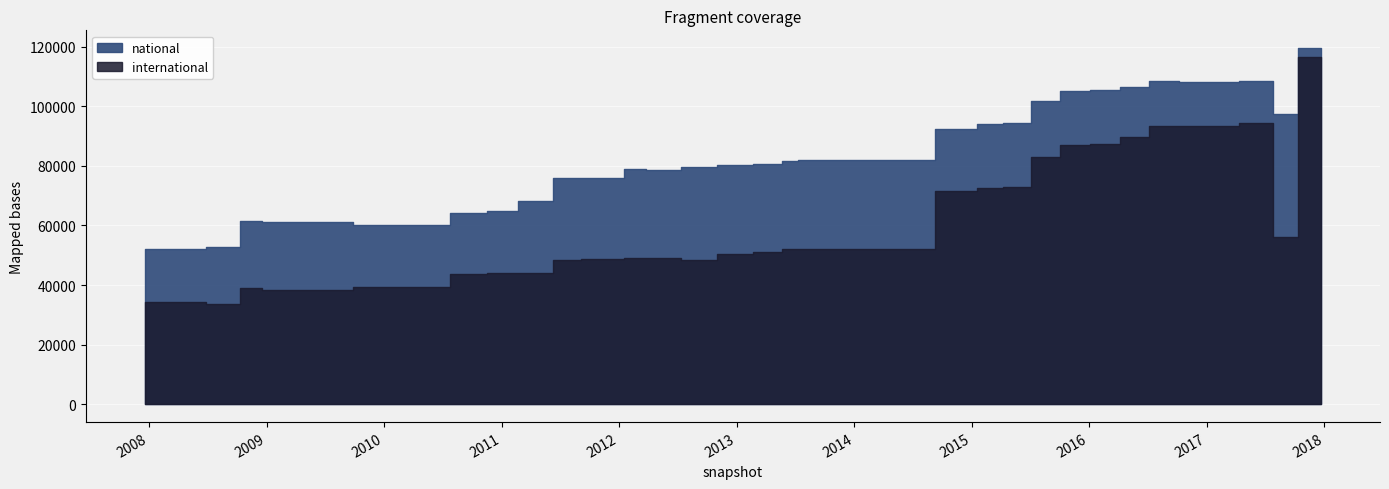

True or false: international has more than 1 interior local peaks.

True